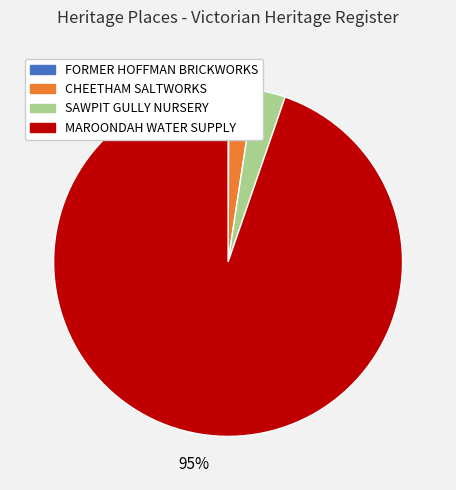

To the nearest percent, what is the average slice percentage?

25%